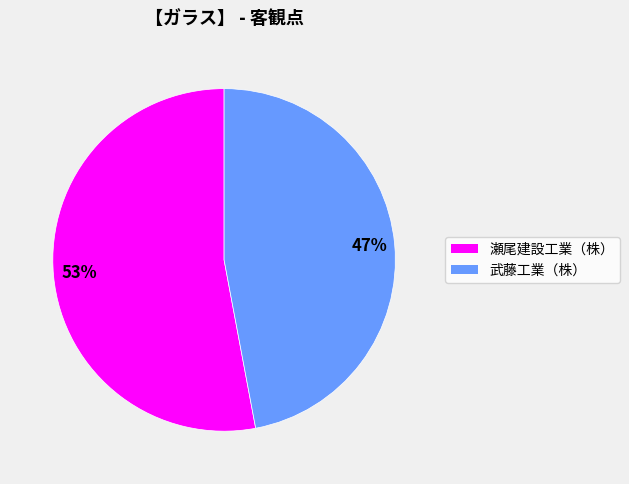

Rank the categories by value from lowest to highest.

武藤工業（株）, 瀬尾建設工業（株）